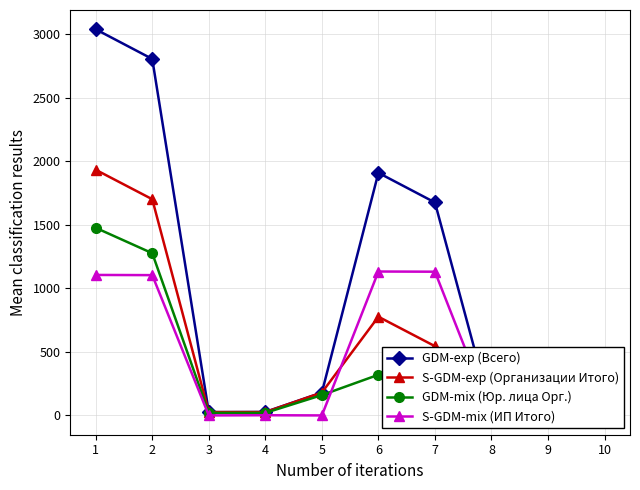

Is it true that S-GDM-mix (ИП Итого) equals 0.0 at 3?

True